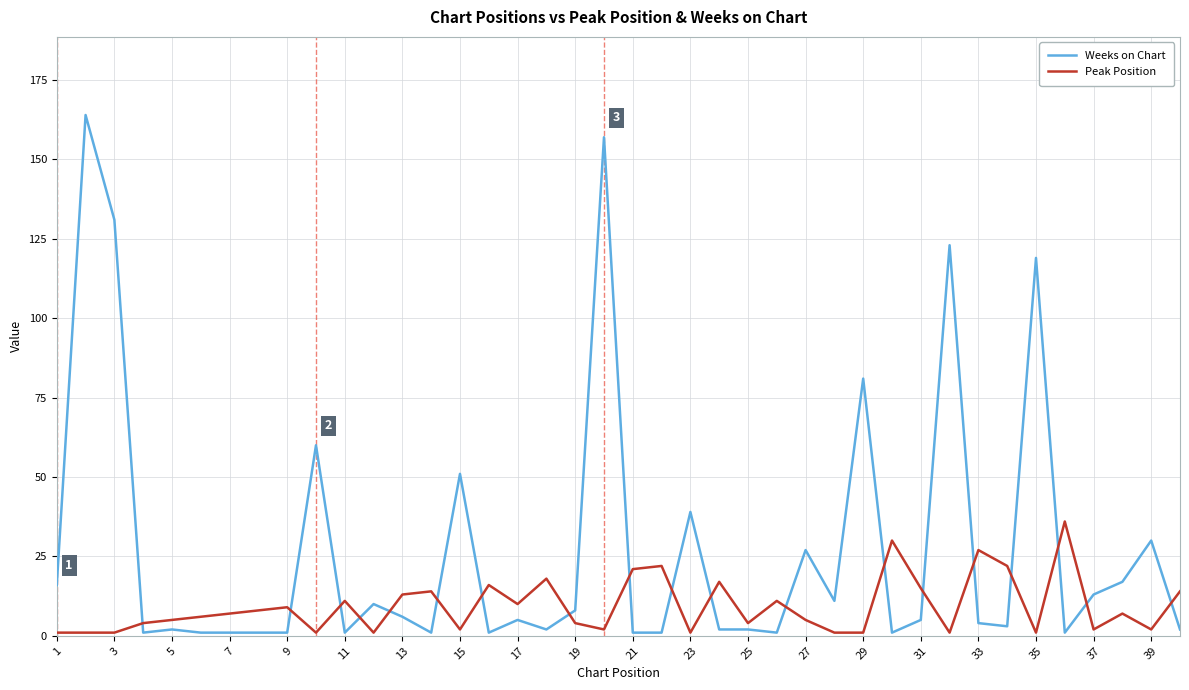

What is the difference between the maximum and minimum values in the Peak Position series?

35